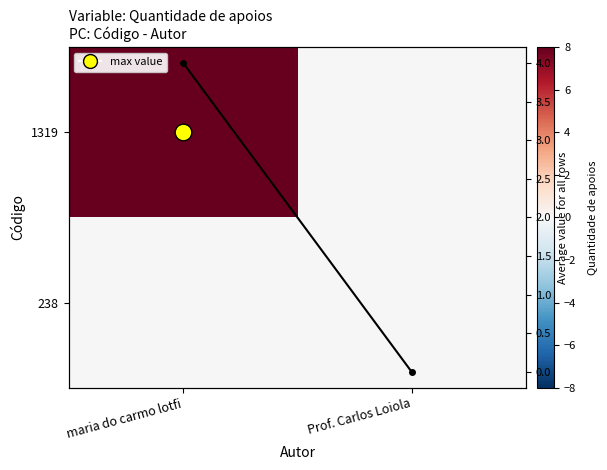

Is it true that 1319 equals 4 at Prof. Carlos Loiola?

False